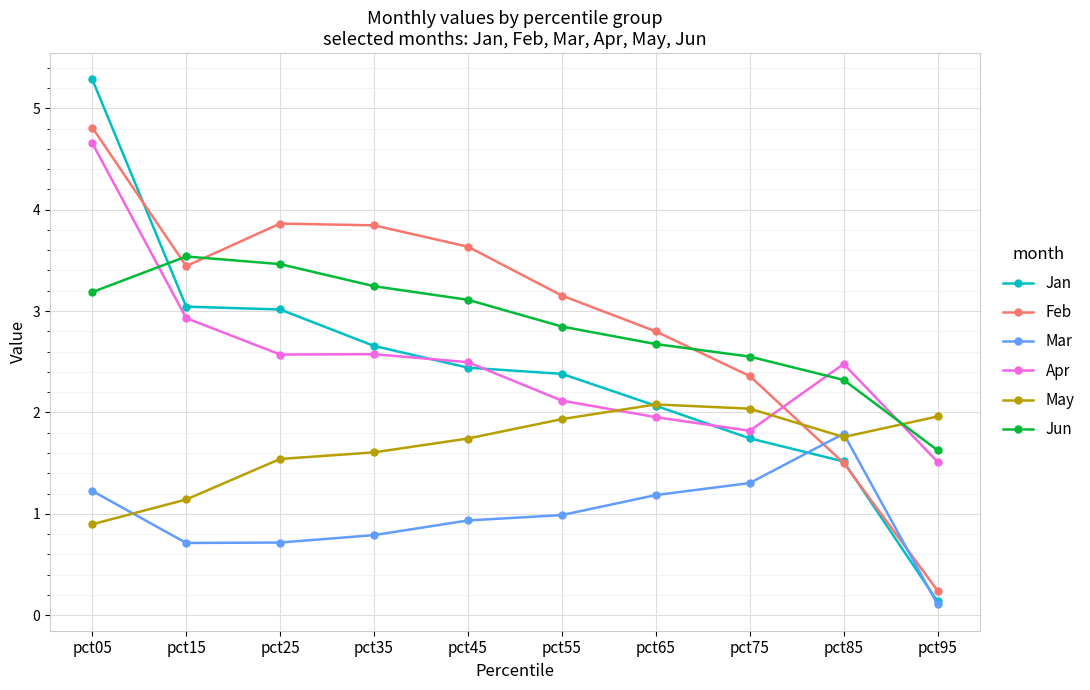

Rank the series at pct25 from lowest to highest value.

Mar, May, Apr, Jan, Jun, Feb